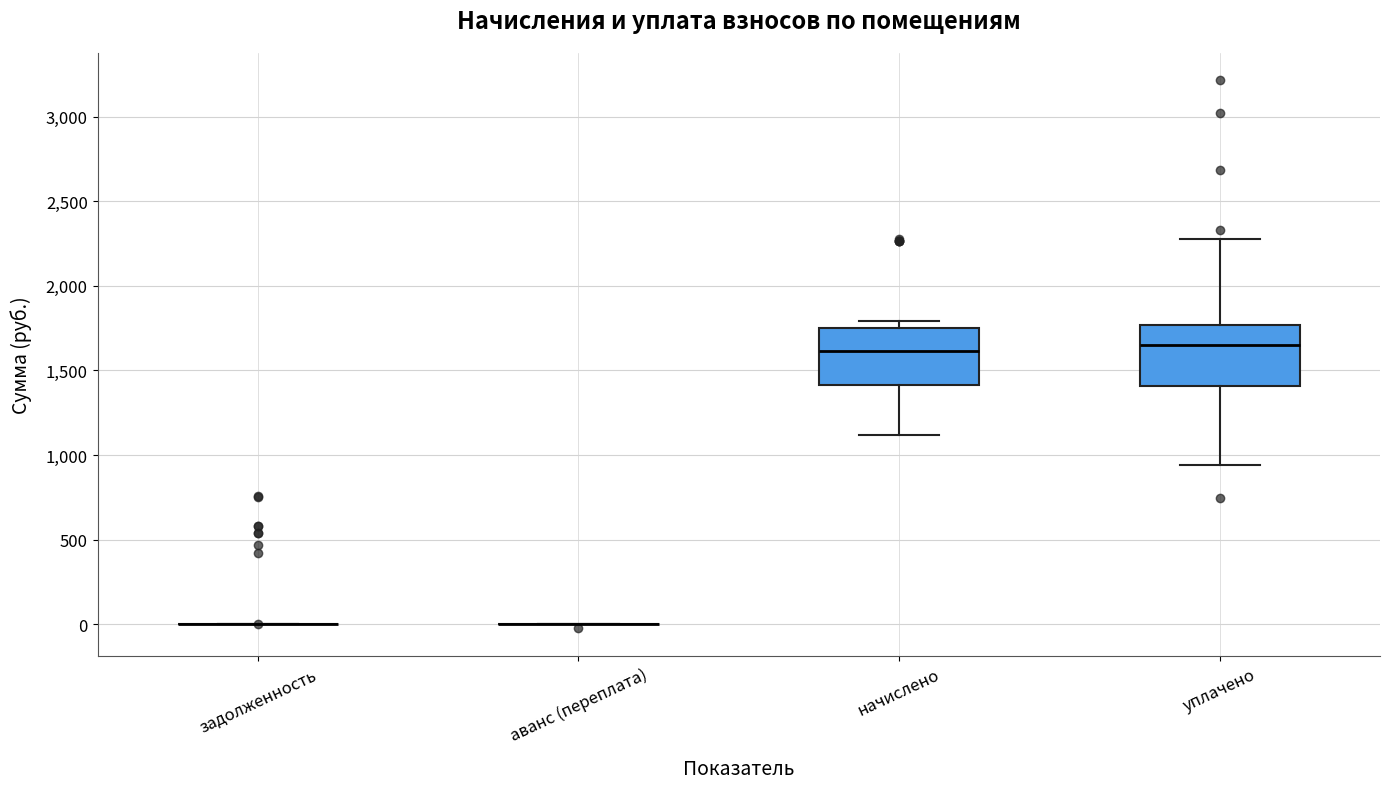

Reading left to right, transcribe this box plot: for each box, give where its median line is, the range the box spans, and where its two whiskers end, as read against the y-axis. The values are not printed on the chart, so give them approximately, as read against the axis.

задолженность: box collapsed to a line at 0, whiskers 0 to 0
аванс (переплата): box collapsed to a line at 0, whiskers 0 to 0
начислено: median 1600, box 1400 to 1750, whiskers 1100 to 1800
уплачено: median 1650, box 1400 to 1750, whiskers 950 to 2250